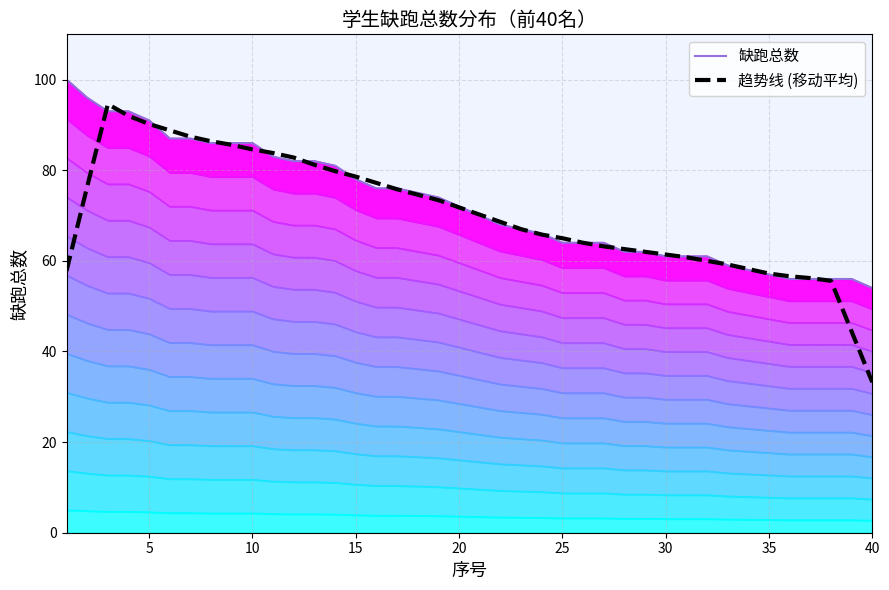

Reading right to left, what are all the values shown in this chart?

缺跑总数: 54.0	56.0	56.0	56.0	56.0	57.0	58.0	59.0	61.0	61.0	61.0	62.0	62.0	64.0	64.0	64.0	66.0	67.0	68.0	70.0	72.0	74.0	75.0	76.0	76.0	78.0	81.0	82.0	82.0	83.0	86.0	86.0	86.0	87.0	87.0	91.0	93.0	93.0	96.0	100.0
趋势线 (移动平均): 33.2	44.4	55.6	56.2	56.6	57.2	58.2	59.2	60.0	60.8	61.4	62.0	62.6	63.2	64.0	65.0	65.8	67.0	68.6	70.2	71.8	73.4	74.6	75.8	77.2	78.6	79.8	81.2	82.8	83.8	84.6	85.6	86.4	87.4	88.8	90.2	92.0	94.6	76.4	57.8